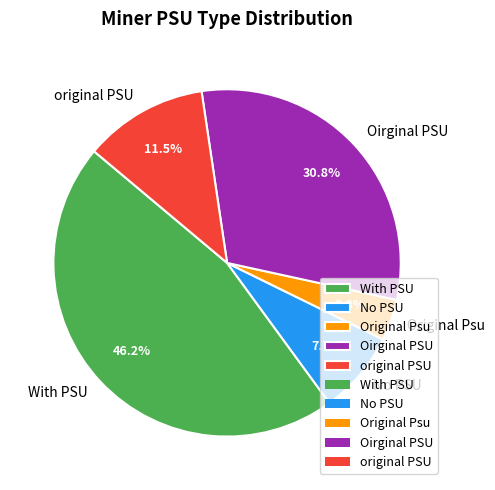

Is there any slice that represents more than half of the pie?

No